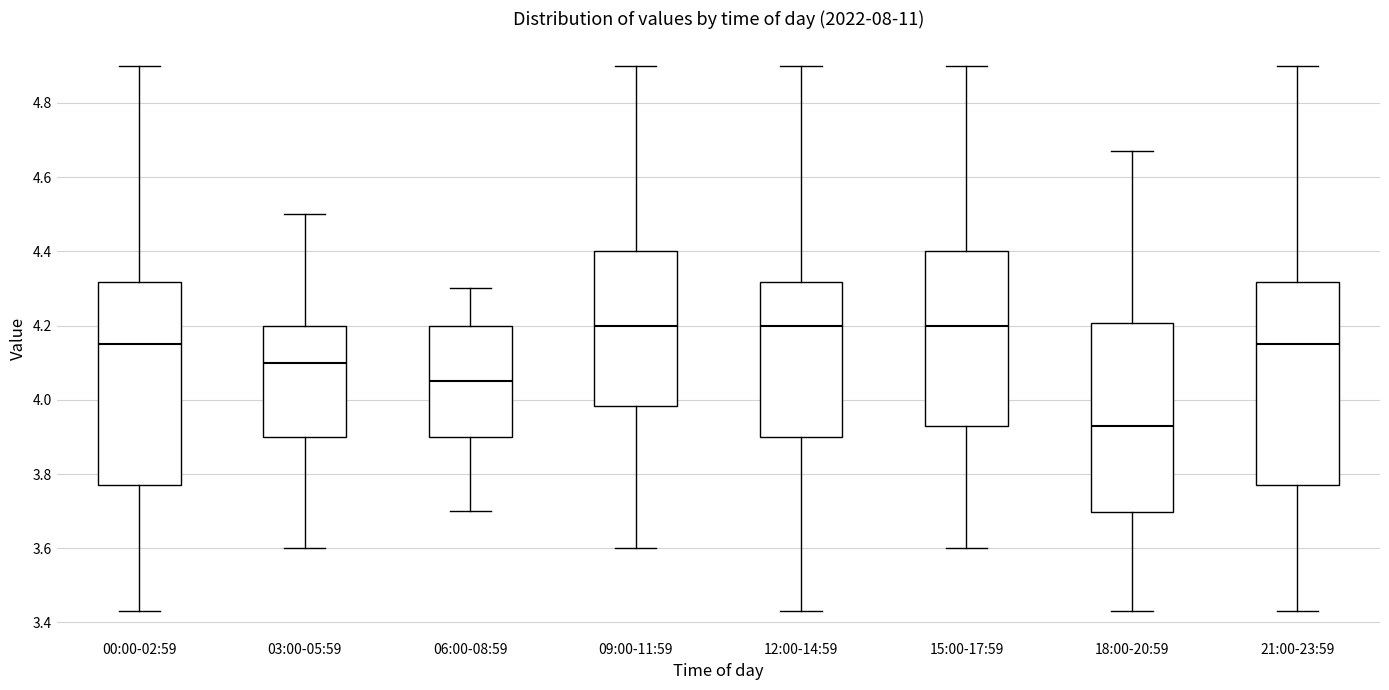

Where does the upper whisker of the box for 18:00-20:59 end on the y-axis? The values are not printed on the chart, so give them approximately, as read against the axis.

4.68